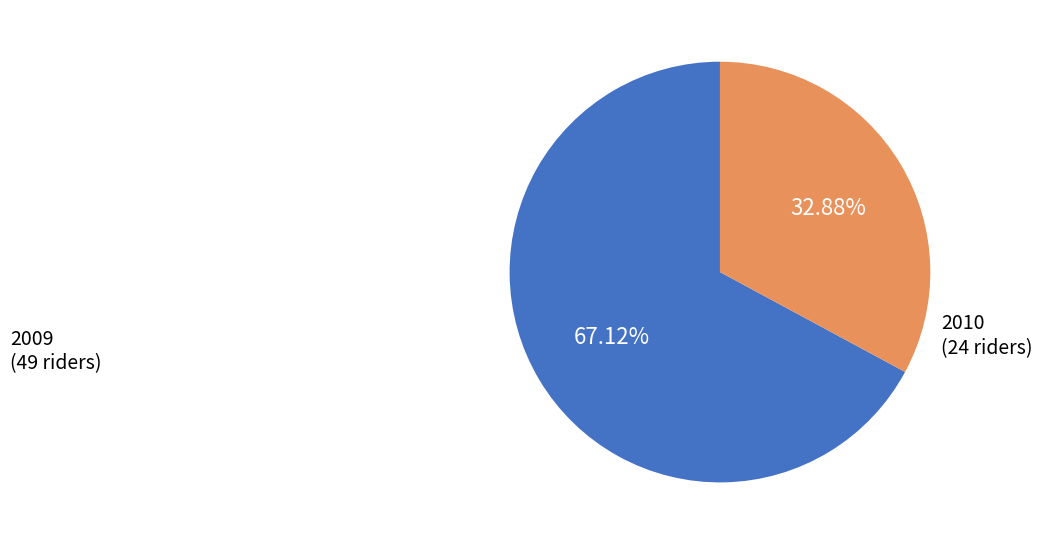

To the nearest percent, what percentage of the pie is 2010?

33%